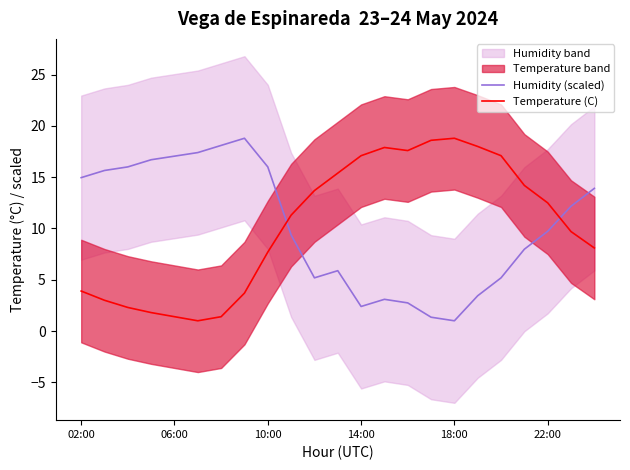

How many values in the Humidity (scaled) series are below 9?

10